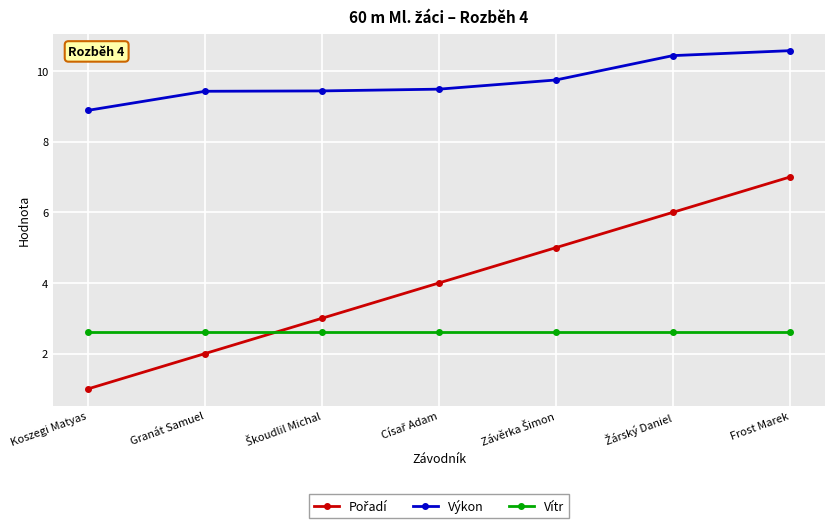

What is the label of the 1st point from the right?

Frost Marek